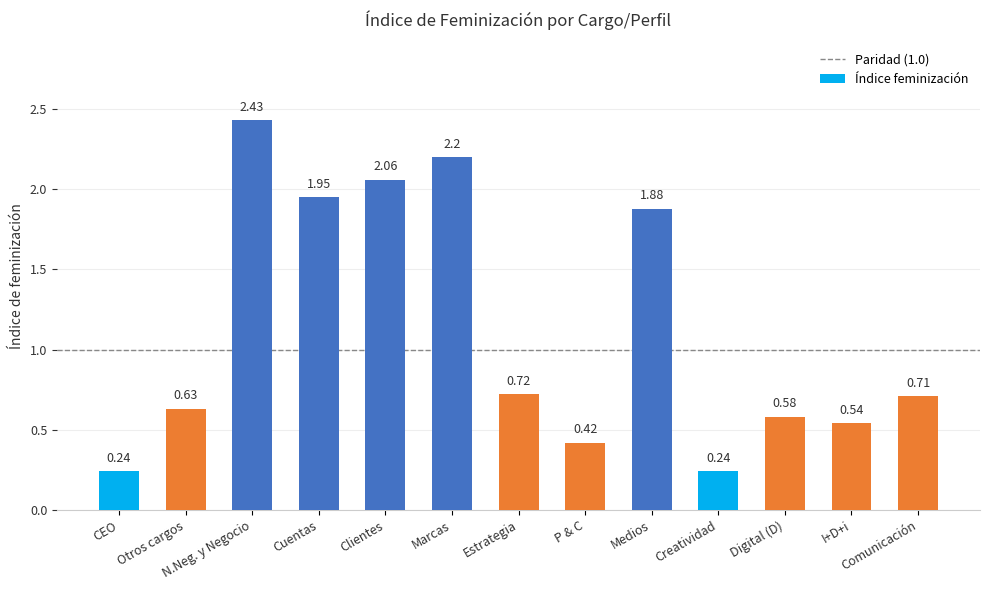

The chart shows a value of 0.4 at CEO. True or false?

False